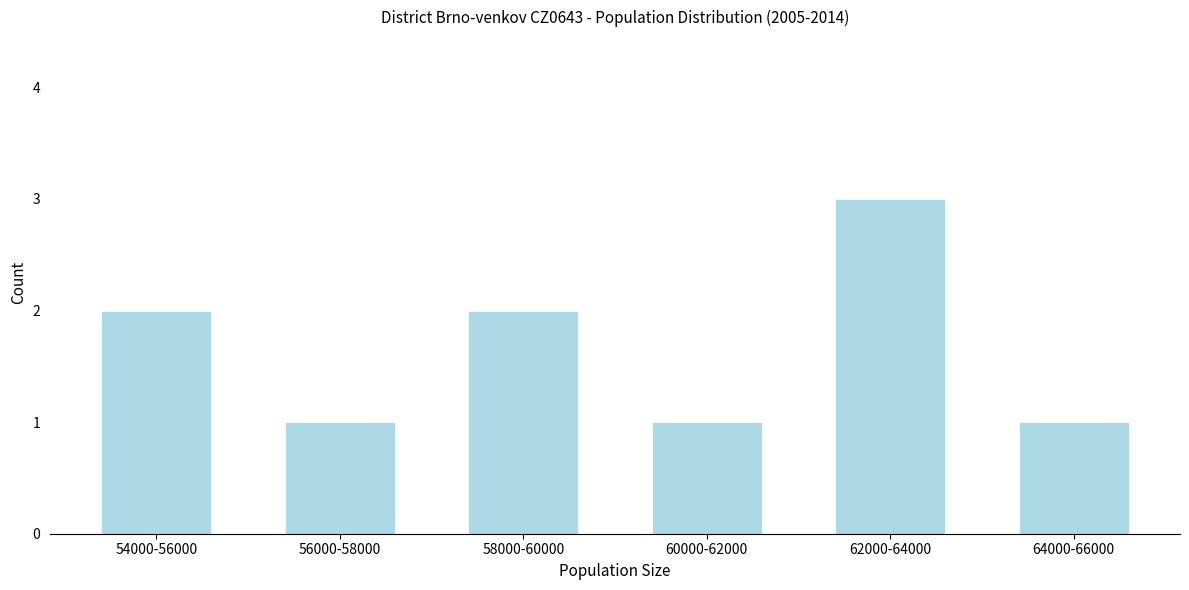

Reading left to right, what are all the values shown in this chart?

54000-56000=2	56000-58000=1	58000-60000=2	60000-62000=1	62000-64000=3	64000-66000=1